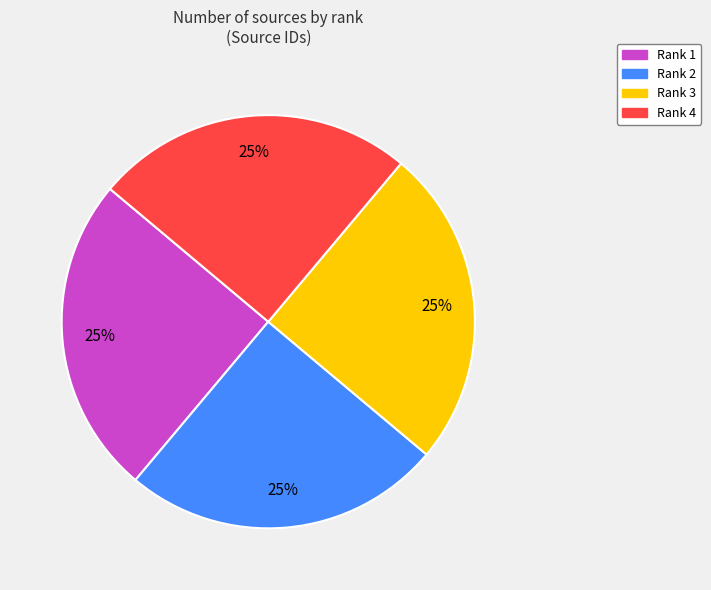

Is Rank 3 the majority of the pie?

No